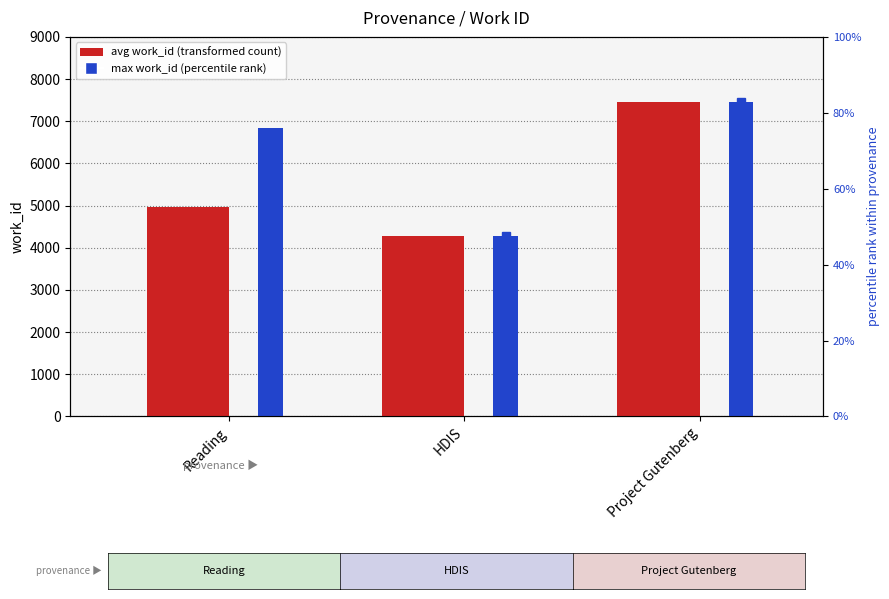

What is the total value across all series at Reading?

11789.3